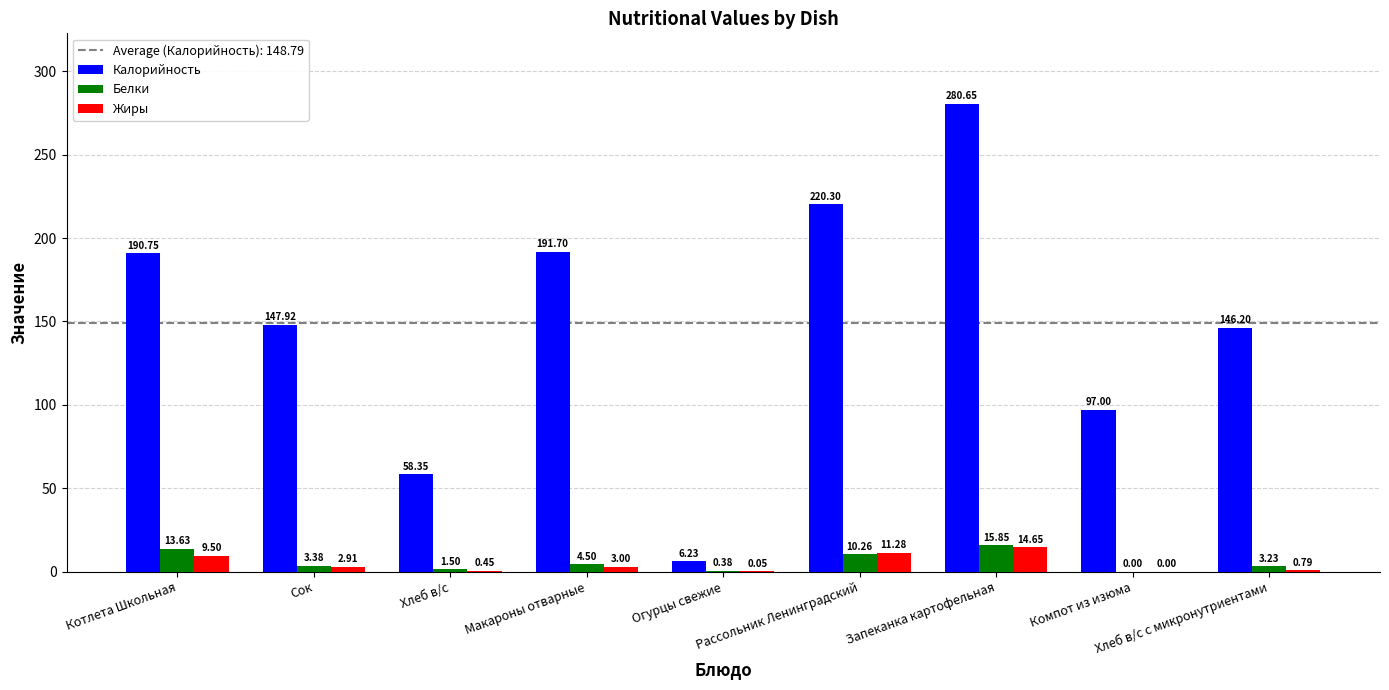

Which series has the widest spread of values?

Калорийность